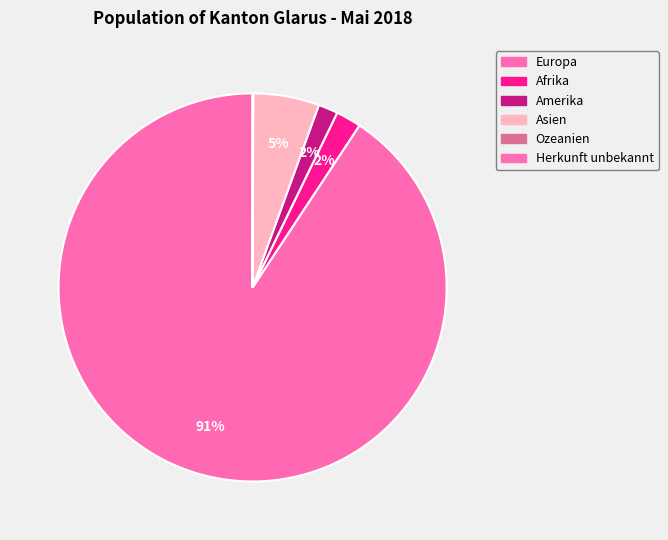

Which slice is the largest?

Europa